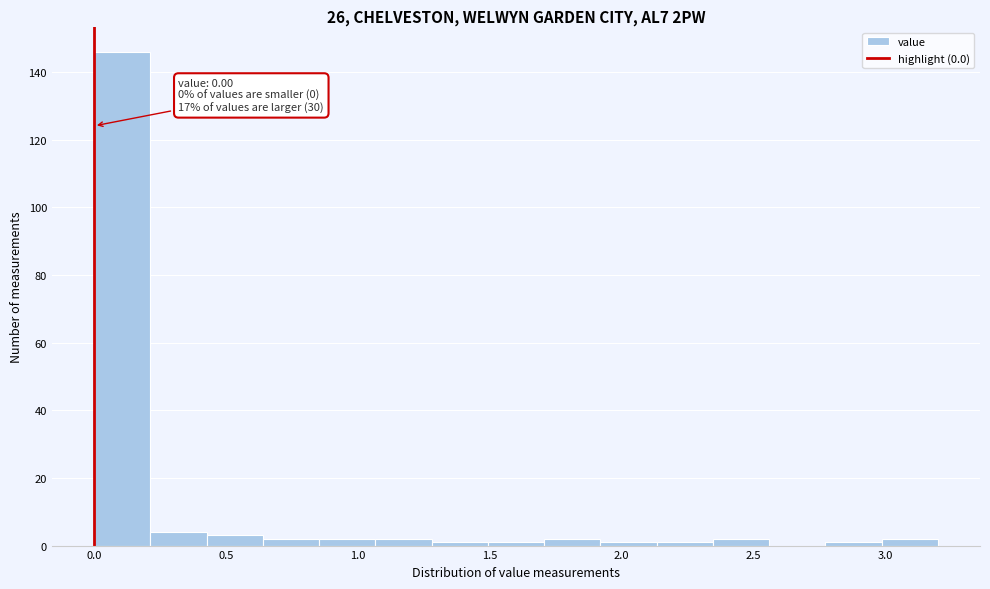

Which range on the x-axis has the tallest bar?

0.00 to 0.20